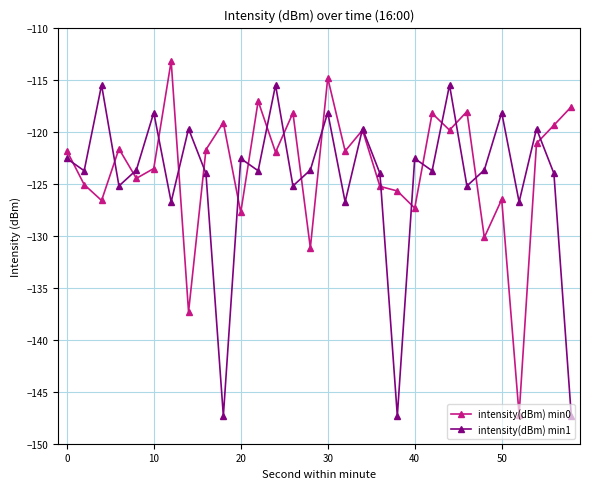

Rank the series by their maximum value, from lowest to highest.

intensity(dBm) min1, intensity(dBm) min0